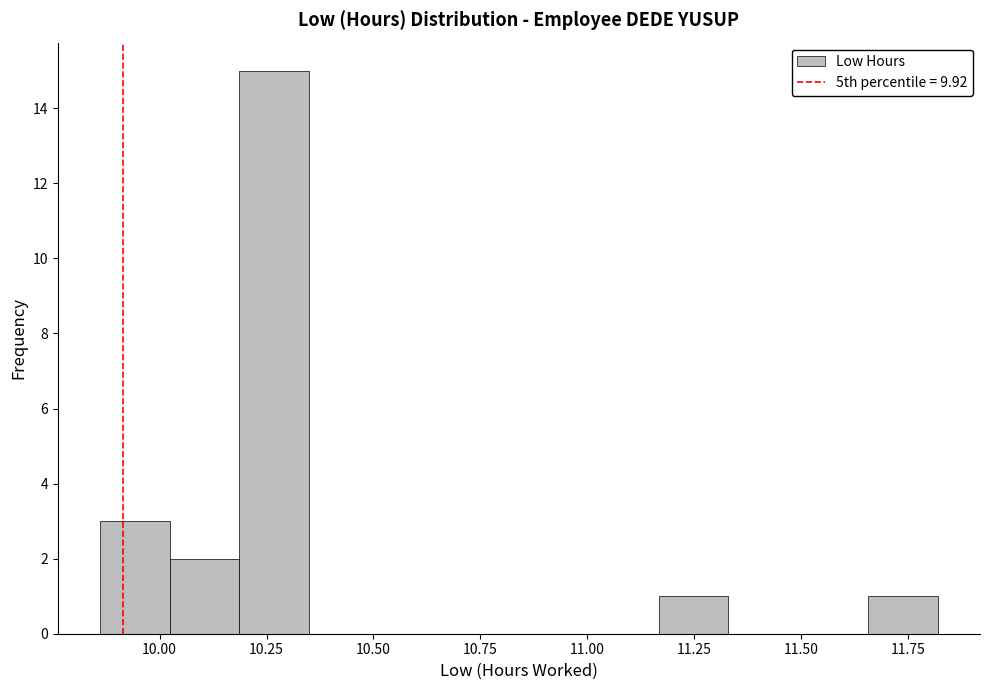

Read against the x-axis, roughly where is the centre of the tallest bar?

10.25